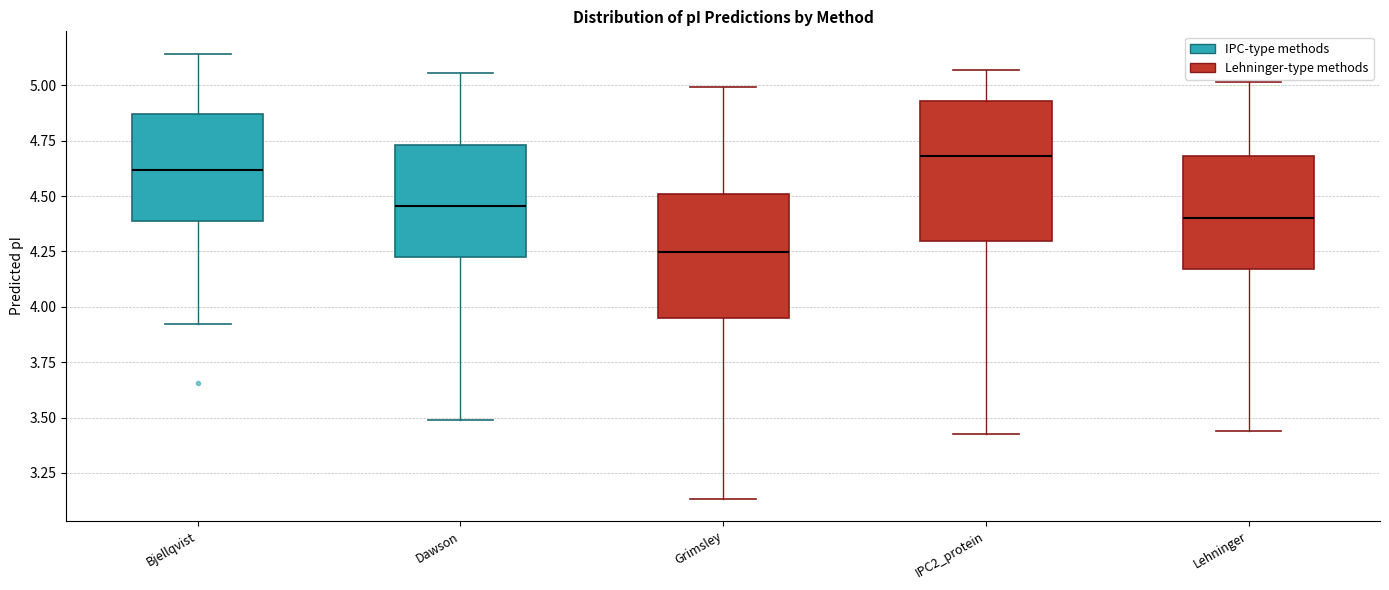

Which box's median line is the highest?

IPC2_protein